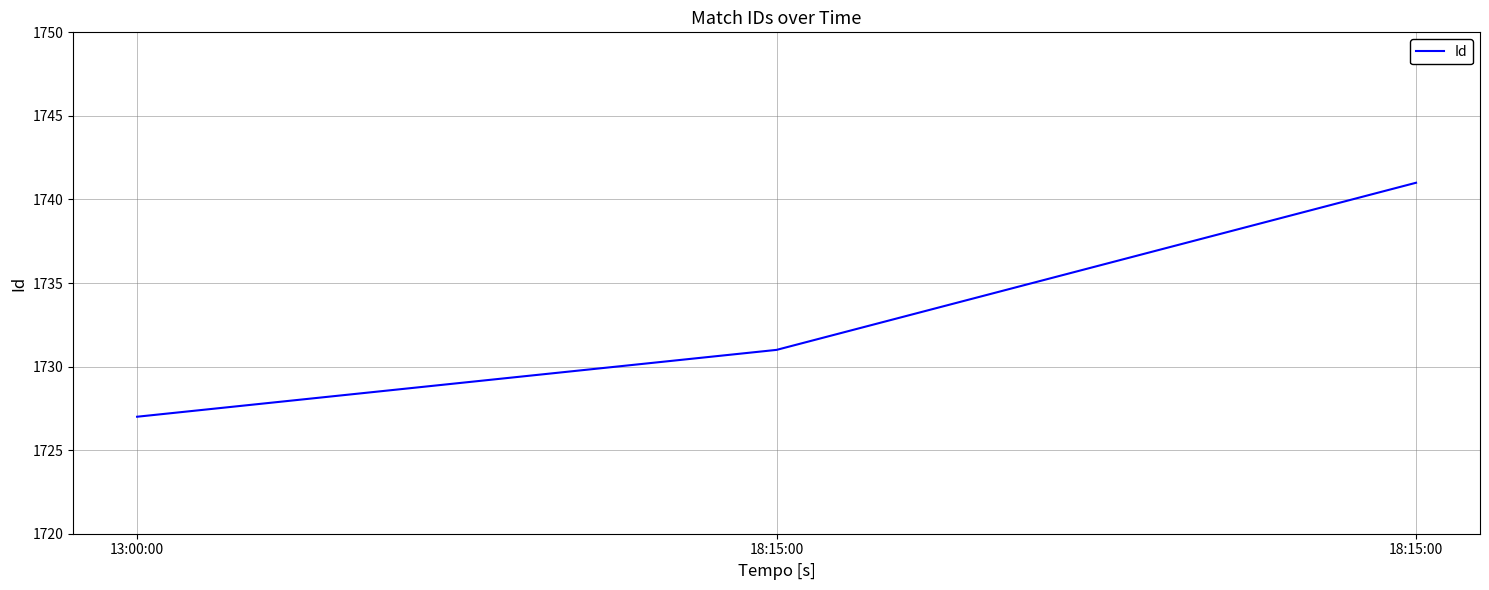

What is the difference between the maximum and minimum values?

14